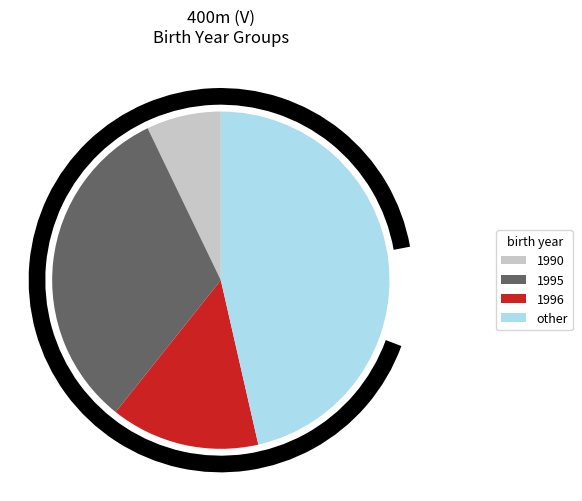

Is it true that other is 54% of the pie?

False